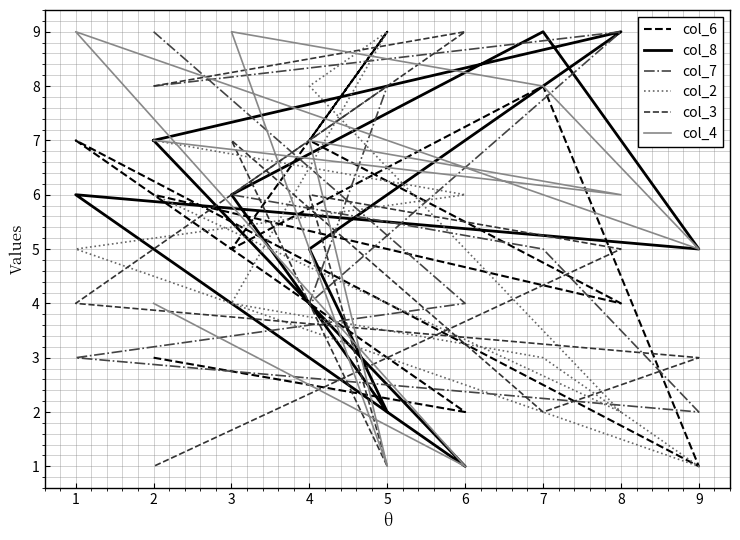

What is the difference between the maximum and second lowest values in the col_8 series?

7